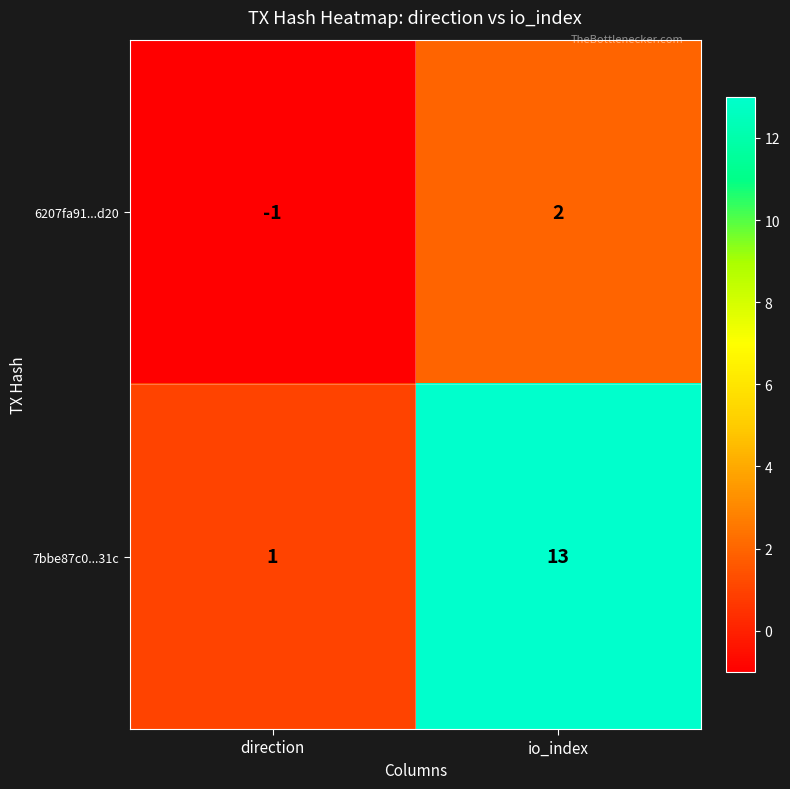

How many positive values does the 6207fa91...d20 series have?

1